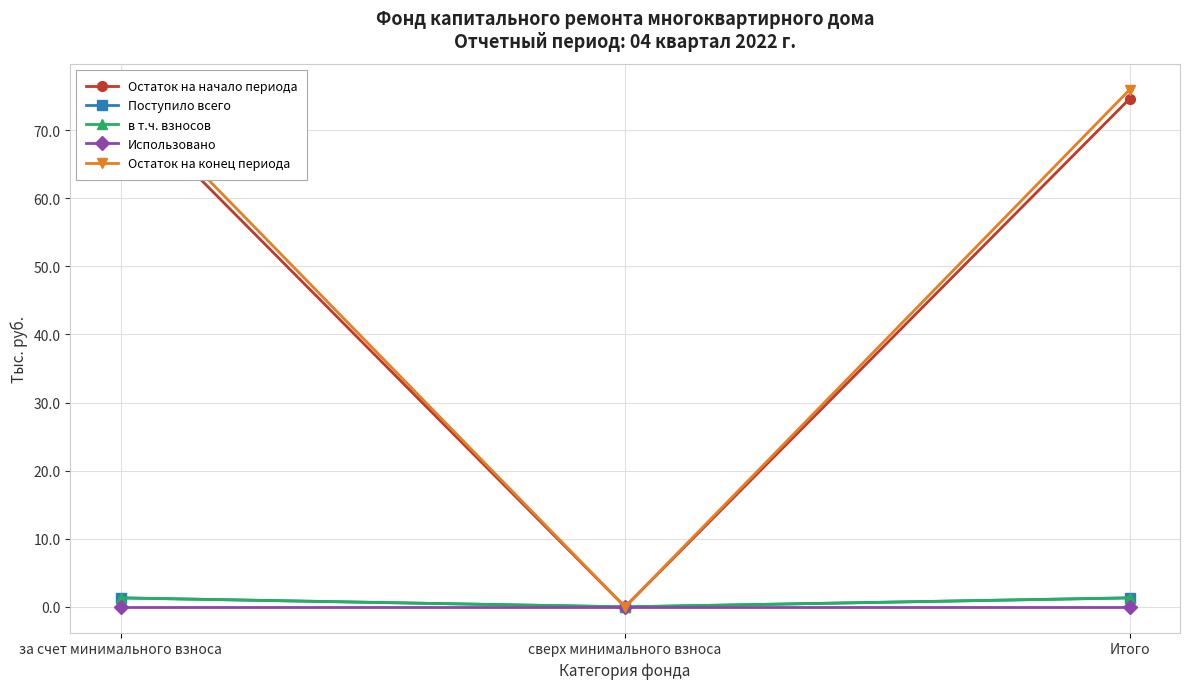

How many distinct data groups are displayed?

5